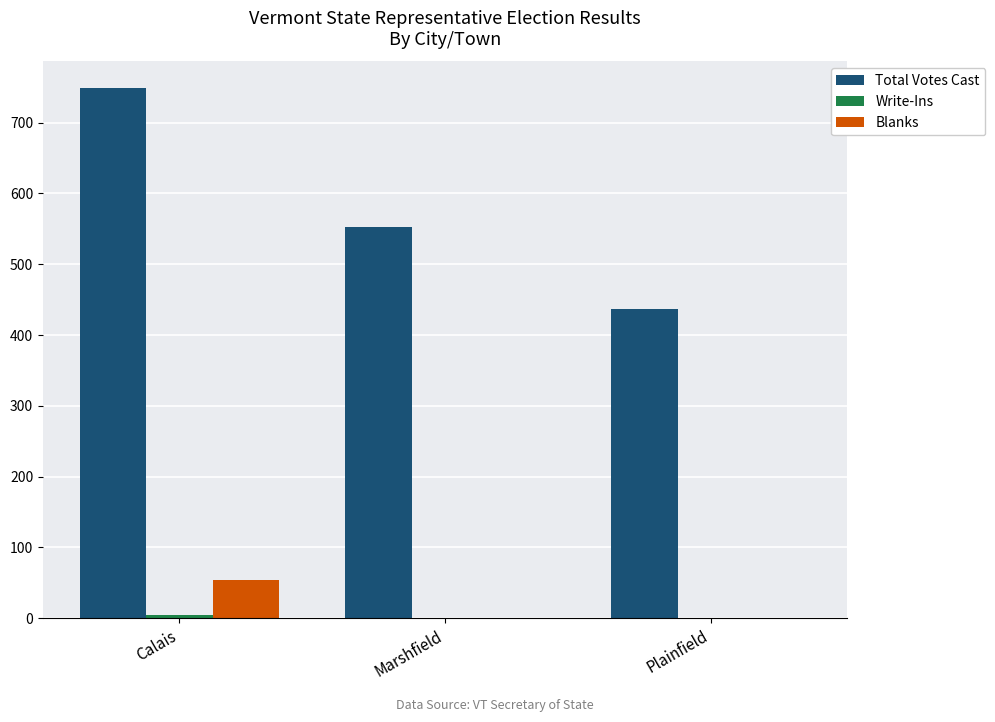

Count the Total Votes Cast values in the range 437 to 749.

3